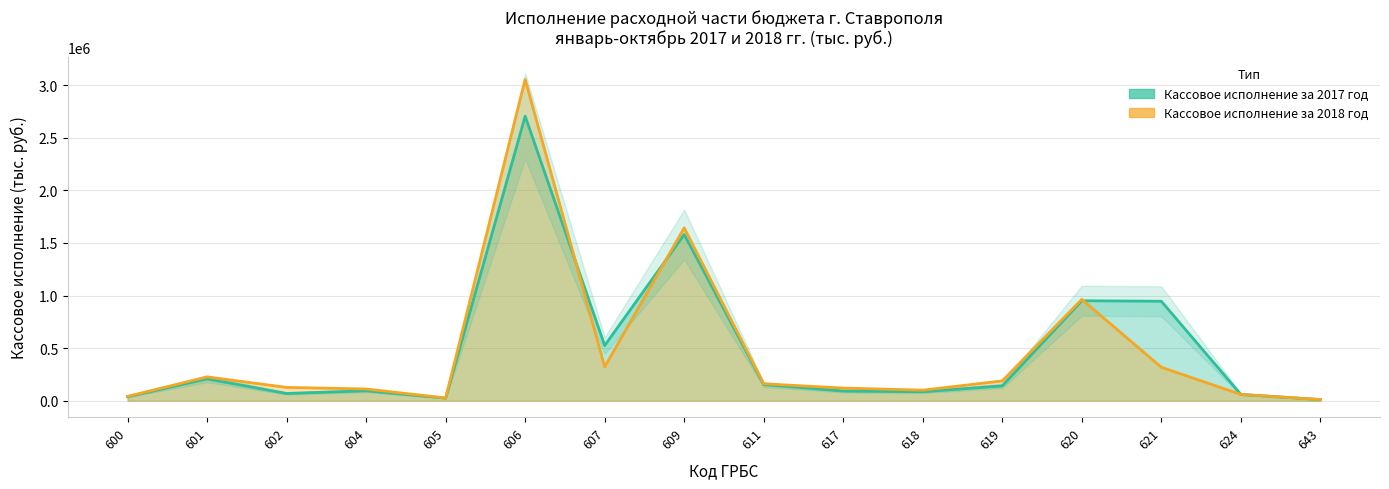

Which series has the largest total across all categories?

Кассовое исполнение за 2017 год